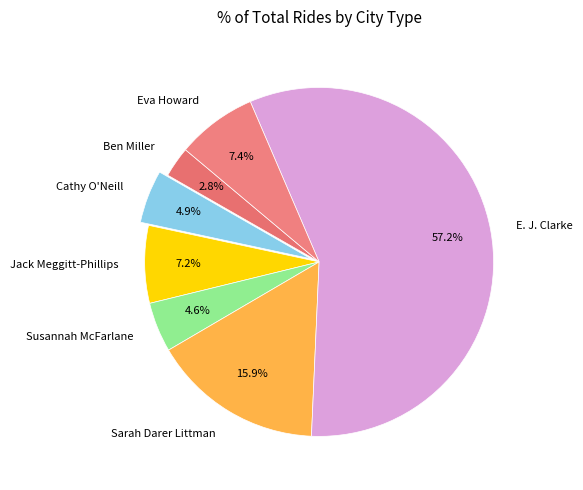

How much of the chart is everything except Susannah McFarlane?

95.4%